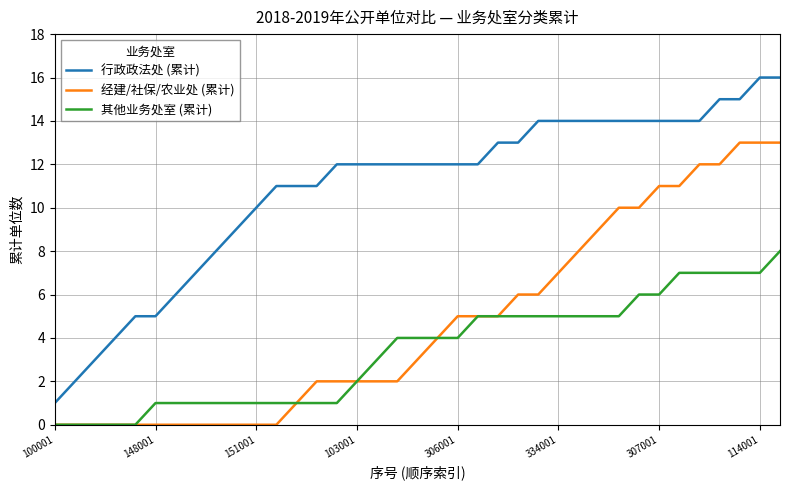

True or false: 行政政法处 (累计) and 经建/社保/农业处 (累计) cross at least once.

False